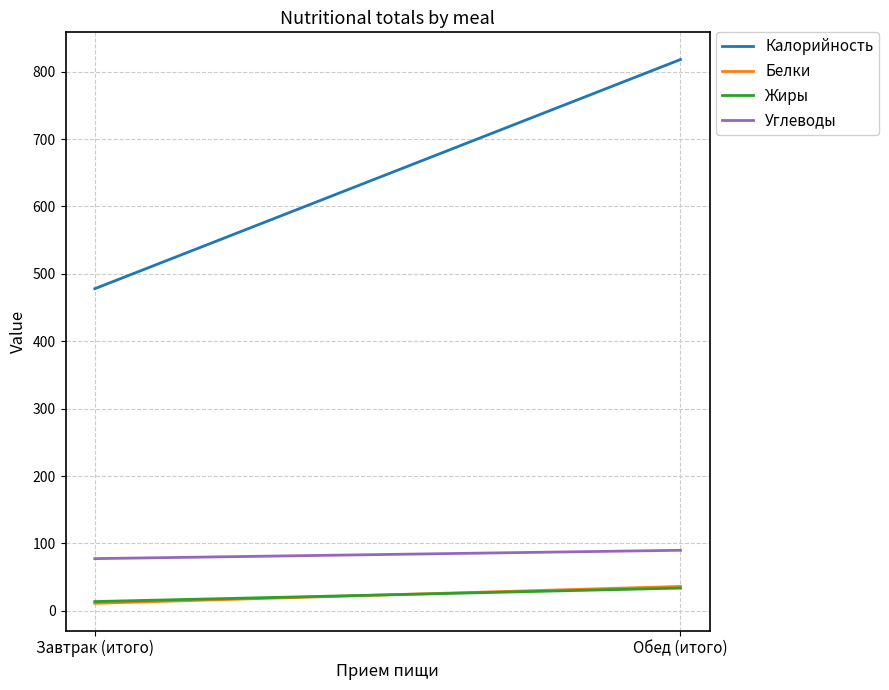

Is it true that Углеводы equals 77.5 at Завтрак (итого)?

True